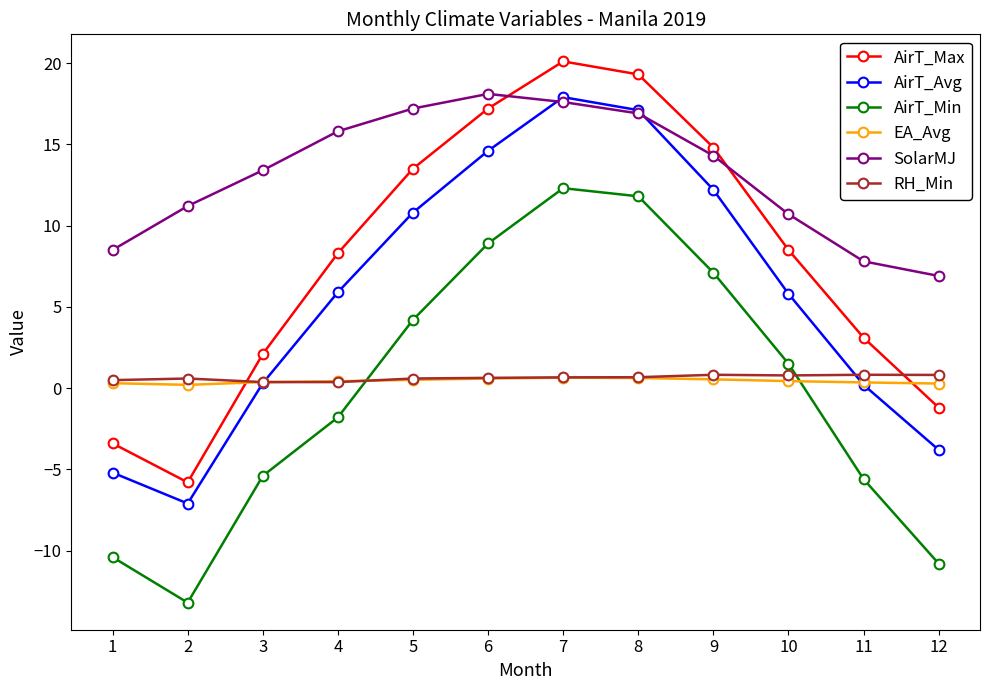

The AirT_Avg series shows 10.8 at 5. True or false?

True